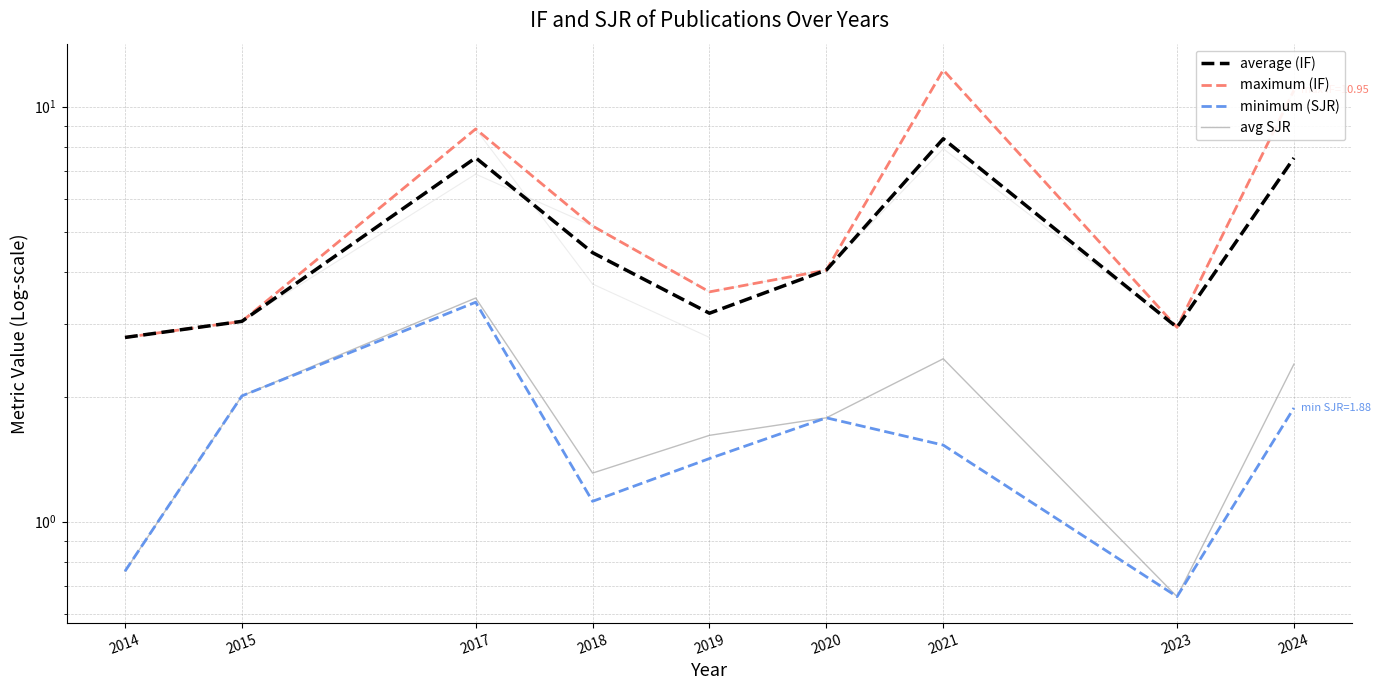

At which label is maximum (IF) closest to 7?

2017